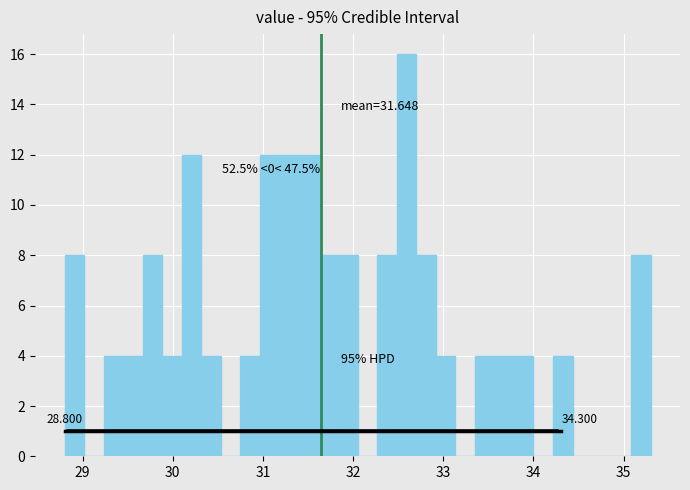

Read against the x-axis, roughly where is the centre of the tallest bar?

32.6